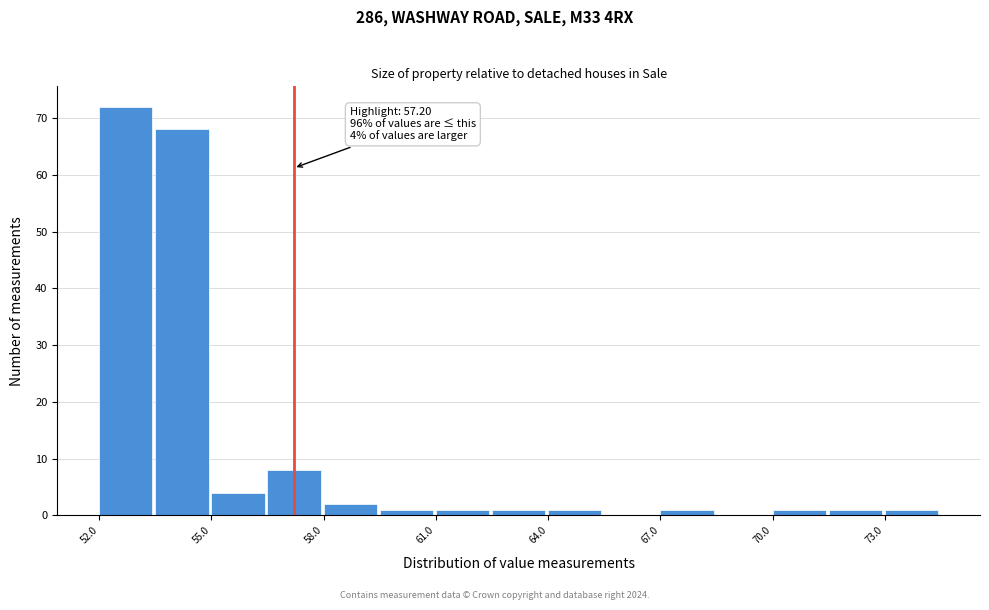

Read against the x-axis, roughly where is the centre of the tallest bar?

52.5